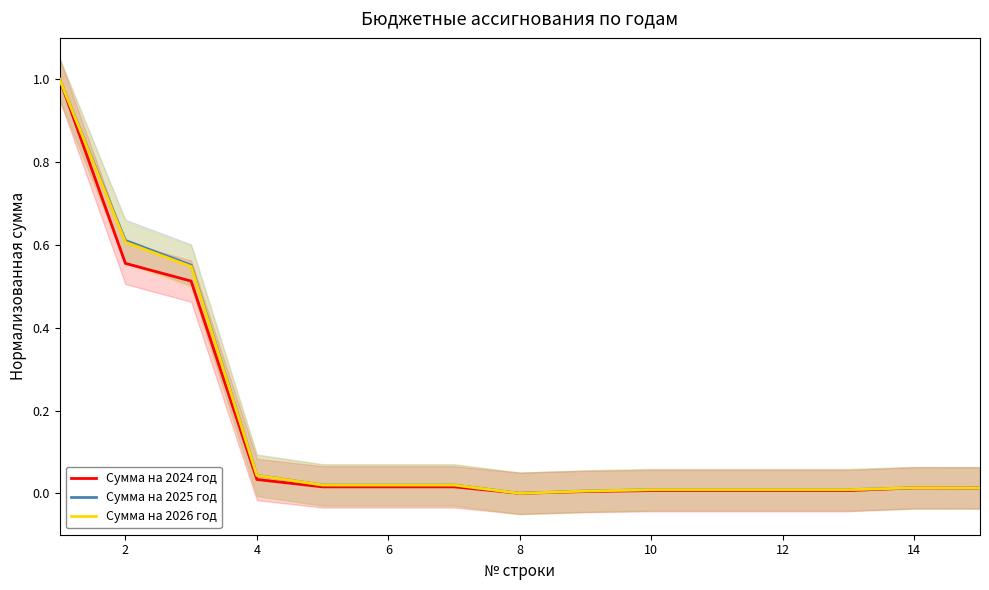

True or false: Сумма на 2025 год and Сумма на 2026 год intersect in this chart.

False